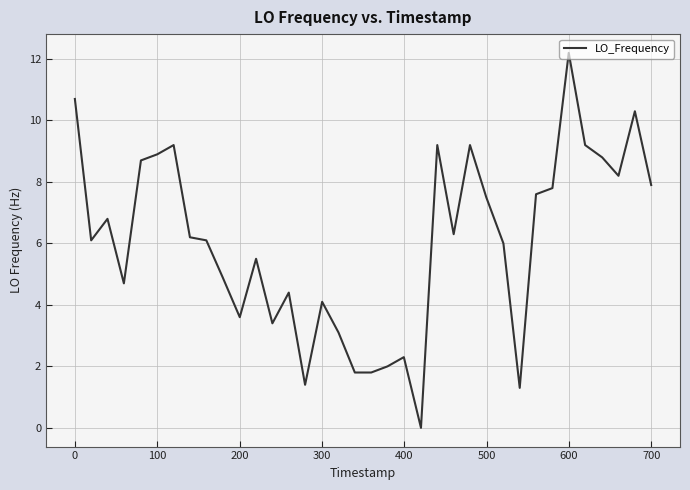

What is the maximum value shown in the chart?

12.2